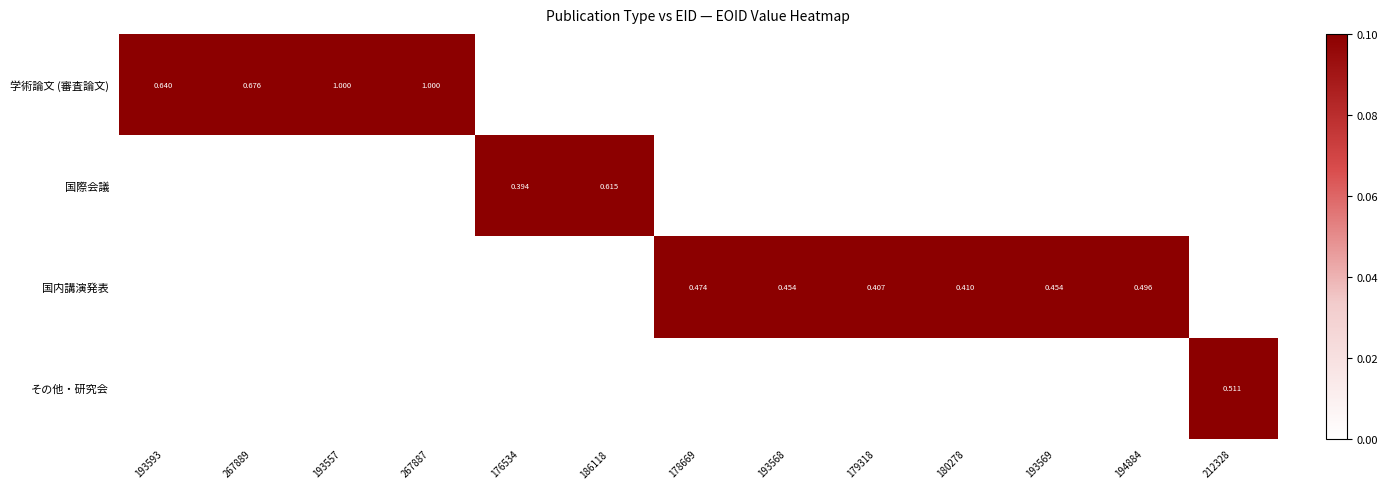

Which label corresponds to the largest value in the chart?

267887